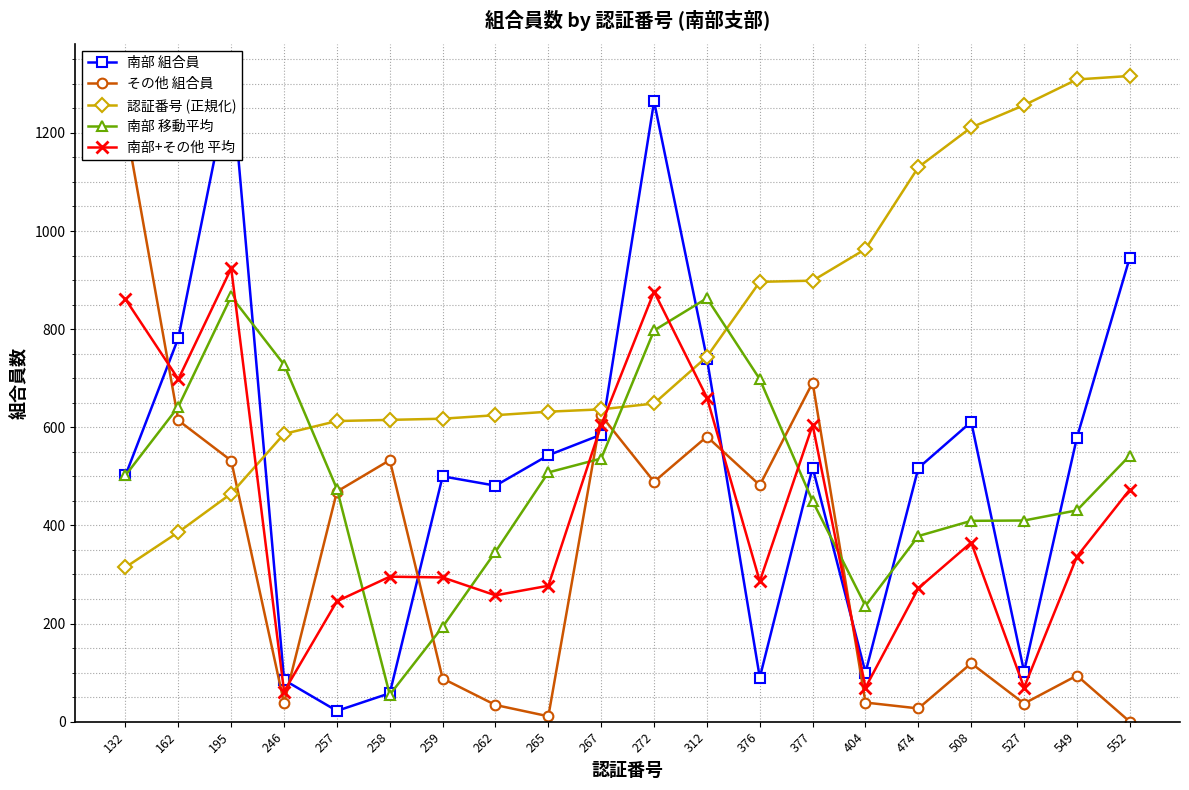

Reading left to right, list all the values displayed in this chart.

南部 組合員: 502.0	782.0	1316.0	85.0	22.0	58.0	500.0	481.0	543.0	585.0	1264.0	740.0	90.0	518.0	100.0	517.0	611.0	102.0	579.0	946.0
その他 組合員: 1220.0	614.0	532.0	38.0	469.0	533.0	88.0	34.0	11.0	624.0	489.0	581.0	482.0	691.0	39.0	27.0	119.0	37.0	94.0	0.0
認証番号 (正規化): 314.7	386.2	464.9	586.5	612.7	615.1	617.5	624.6	631.8	636.5	648.5	743.8	896.4	898.8	963.2	1130.0	1211.1	1256.4	1308.8	1316.0
南部 移動平均: 502.0	642.0	866.7	727.7	474.3	55.0	193.3	346.3	508.0	536.3	797.3	863.0	698.0	449.3	236.0	378.3	409.3	410.0	430.7	542.3
南部+その他 平均: 861.0	698.0	924.0	61.5	245.5	295.5	294.0	257.5	277.0	604.5	876.5	660.5	286.0	604.5	69.5	272.0	365.0	69.5	336.5	473.0